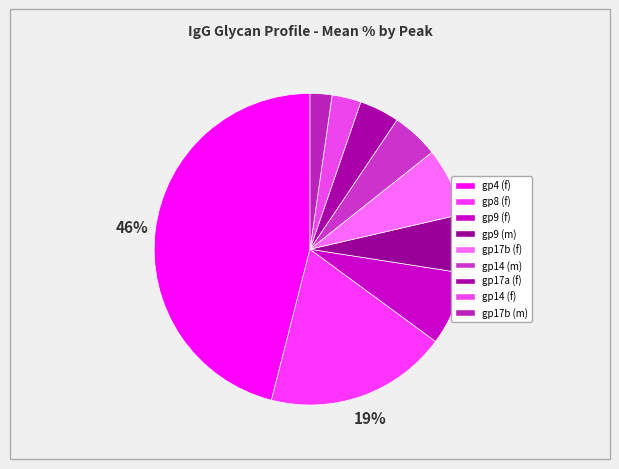

How many segments does this pie chart have?

9